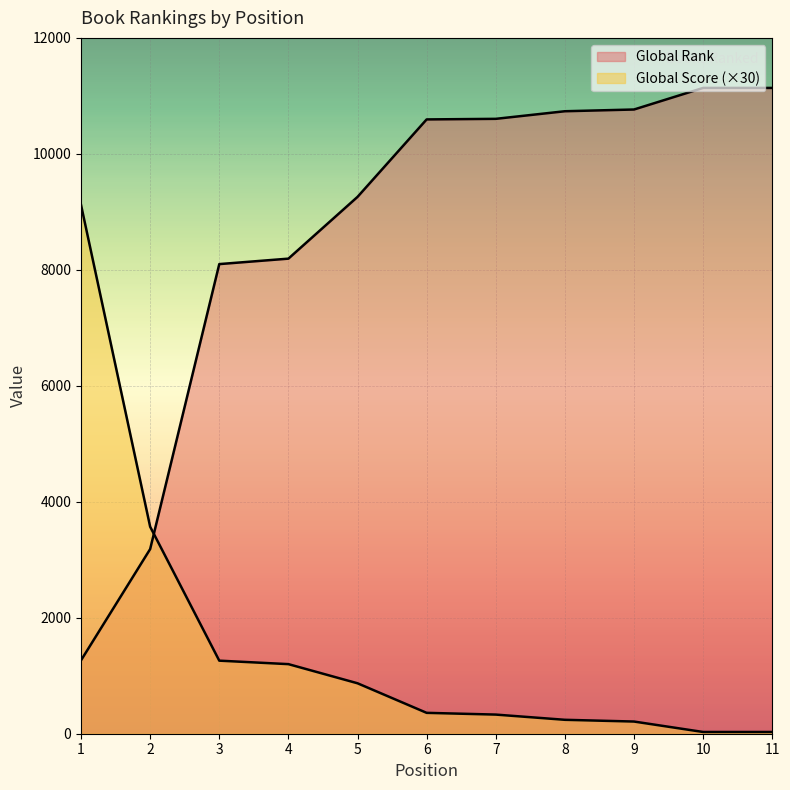

Which series has the largest range (max minus min)?

Global Rank